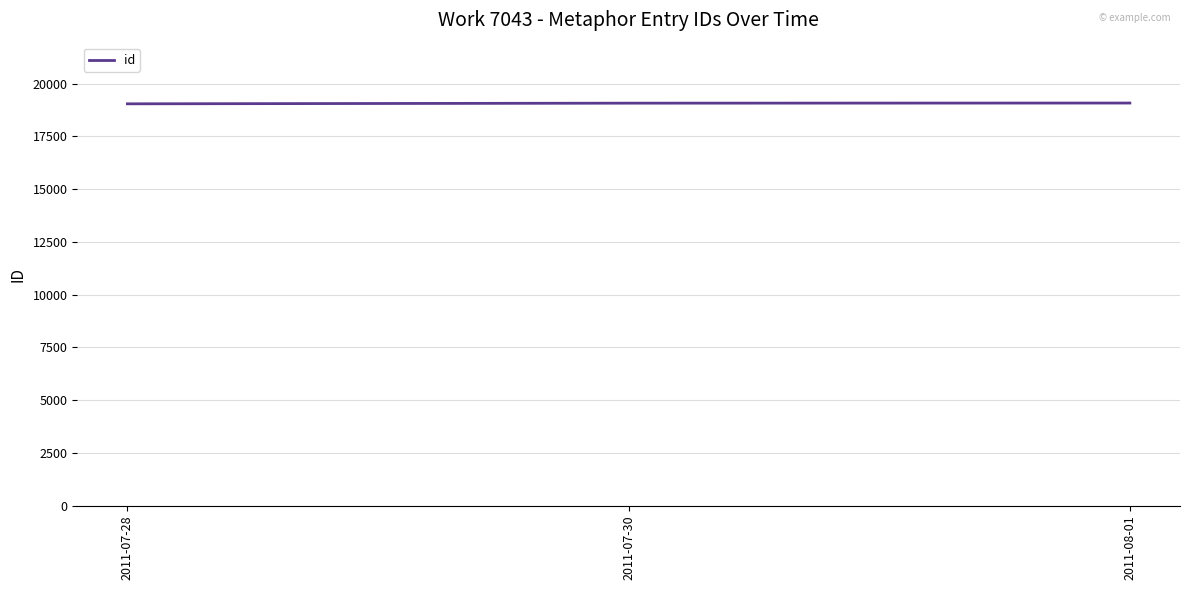

Is it true that the value at 2011-07-28 is 27135?

False